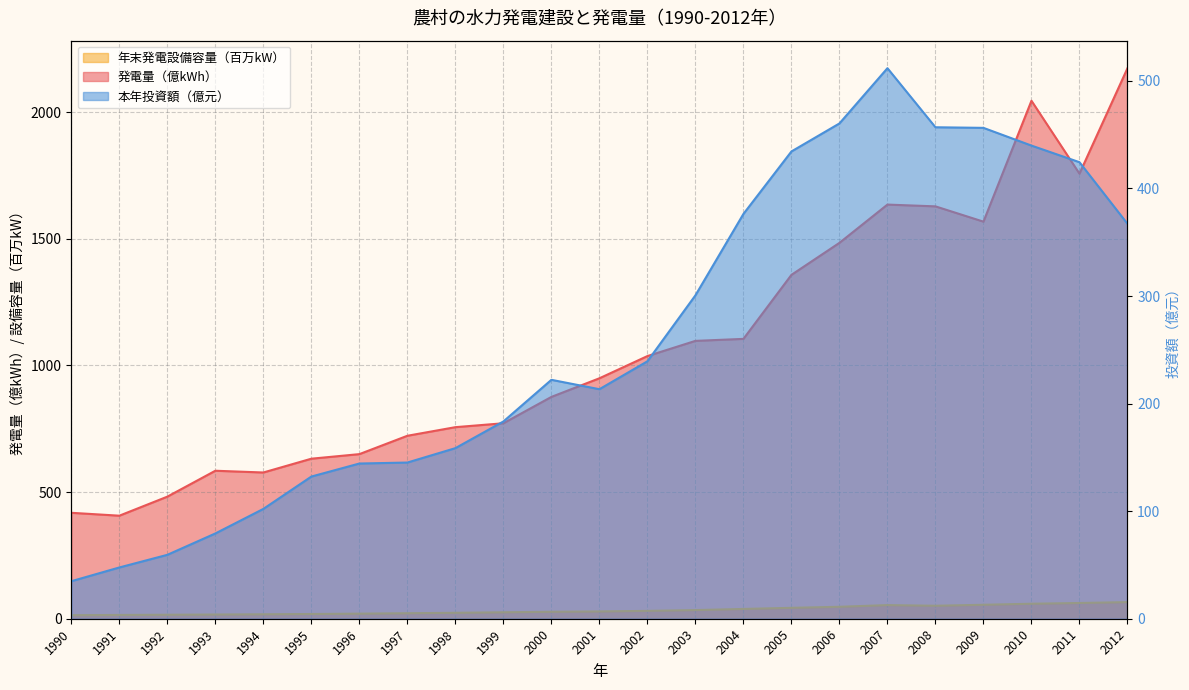

Reading right to left, transcribe all the data shown in this chart.

発電量（万kWh）: 2012=2172.9	2011=1756.7	2010=2044.4	2009=1567.2	2008=1627.6	2007=1634.6	2006=1483.6	2005=1357.2	2004=1104.6	2003=1096.7	2002=1036.7	2001=949.0	2000=875.5	1999=771.5	1998=756.1	1997=722.1	1996=649.7	1995=631.6	1994=577.2	1993=584.1	1992=481.8	1991=406.7	1990=418.1
年末発電設備容量（kW）: 2012=65.7	2011=62.1	2010=59.2	2009=55.1	2008=51.3	2007=53.9	2006=47.2	2005=43.1	2004=38.7	2003=34.2	2002=31.0	2001=28.8	2000=27.5	1999=25.6	1998=23.4	1997=21.8	1996=20.1	1995=18.7	1994=17.6	1993=16.6	1992=15.7	1991=14.9	1990=14.0
本年投資額（万元）: 2012=367.2	2011=424.4	2010=439.8	2009=456.3	2008=456.9	2007=511.8	2006=460.4	2005=434.4	2004=376.3	2003=300.6	2002=239.3	2001=213.4	2000=222.1	1999=183.4	1998=158.6	1997=145.2	1996=144.3	1995=132.2	1994=102.1	1993=79.3	1992=59.4	1991=47.7	1990=34.9